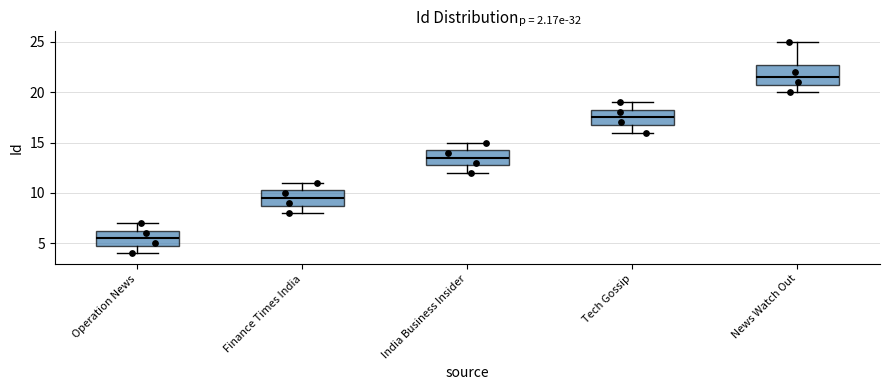

Reading left to right, read every box against the y-axis: the position of its median line, the range the box covers, and the ends of its whiskers. The values are not printed on the chart, so give them approximately, as read against the axis.

Operation News: median 5.5, box 5.0 to 6.5, whiskers 4.0 to 7.0
Finance Times India: median 9.5, box 9.0 to 10.5, whiskers 8.0 to 11.0
India Business Insider: median 13.5, box 13.0 to 14.5, whiskers 12.0 to 15.0
Tech Gossip: median 17.5, box 17.0 to 18.5, whiskers 16.0 to 19.0
News Watch Out: median 21.5, box 21.0 to 23.0, whiskers 20.0 to 25.0